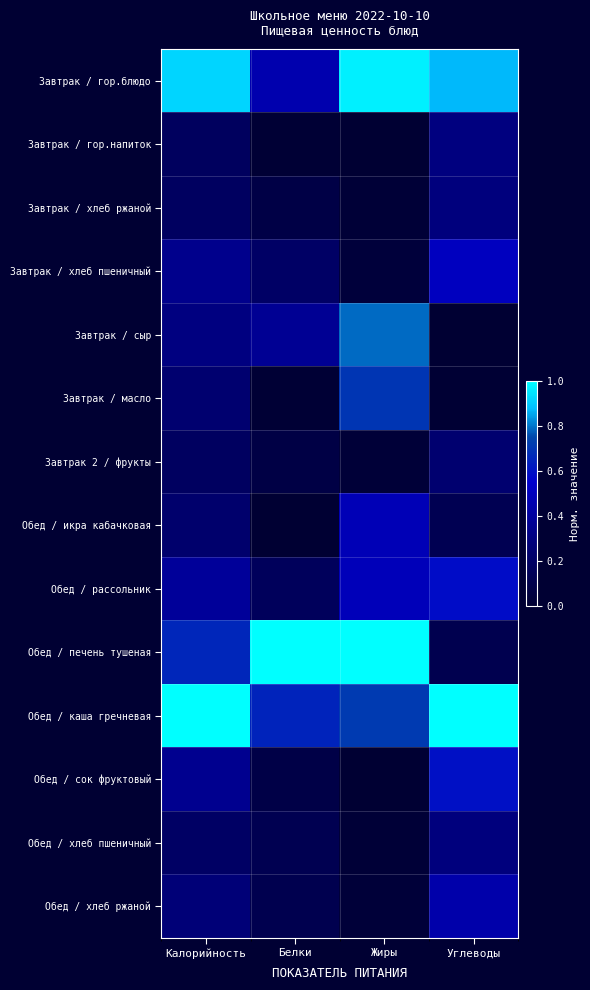

At which category is the sum across all series the highest?

Калорийность